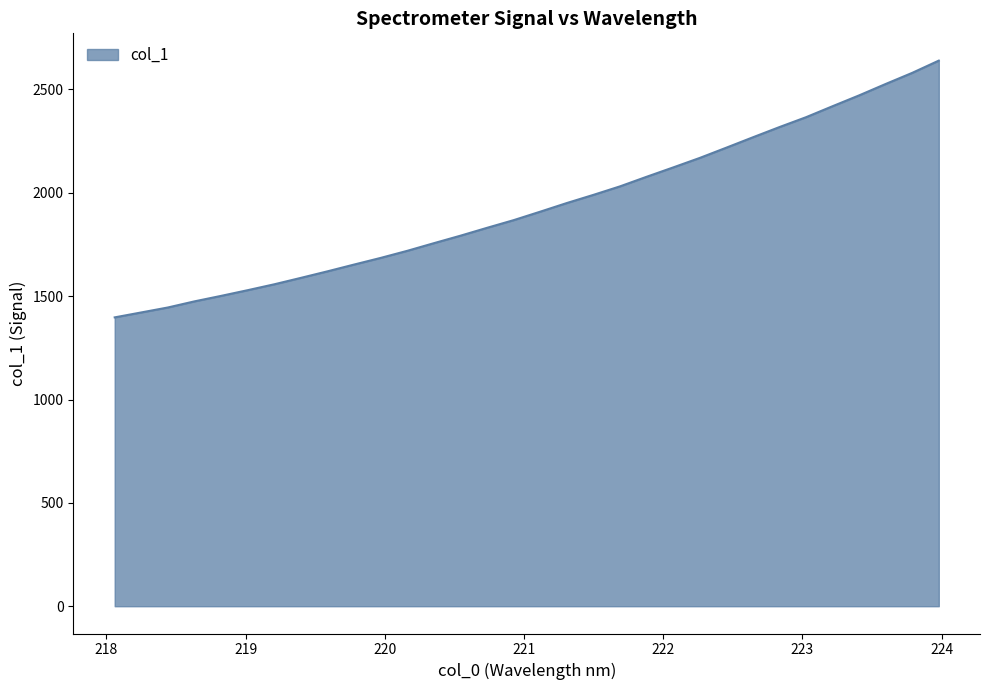

Does the chart have visible grid lines?

No